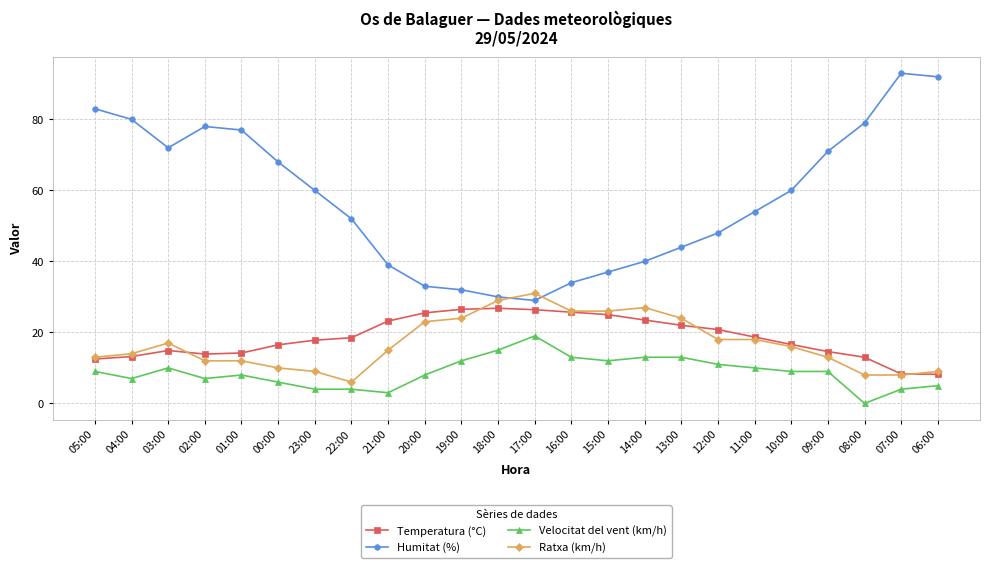

How many categories are shown in the chart?

24